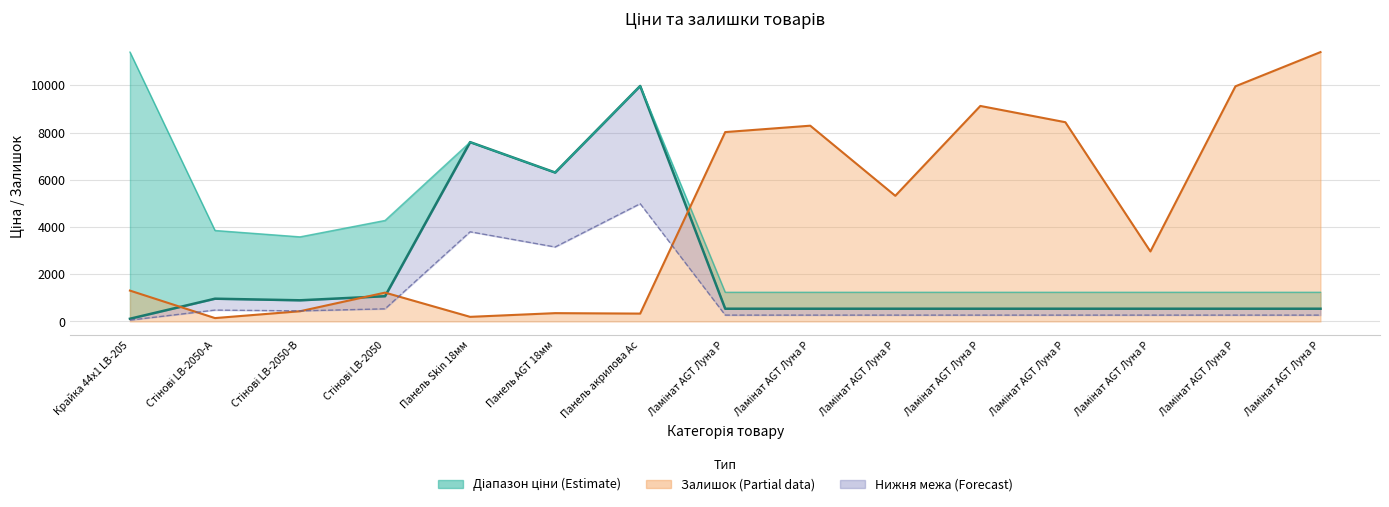

Approximately how many times larger is the value at Крайка 44x1 LB-205 compared to Стінові LB-2050-В?

0.1